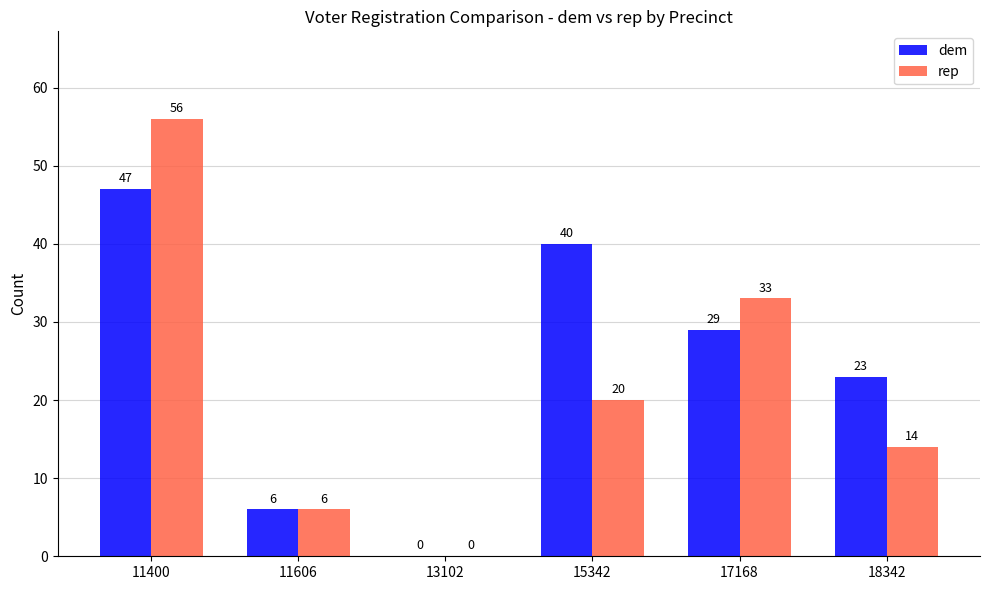

What is the greatest value displayed?

56